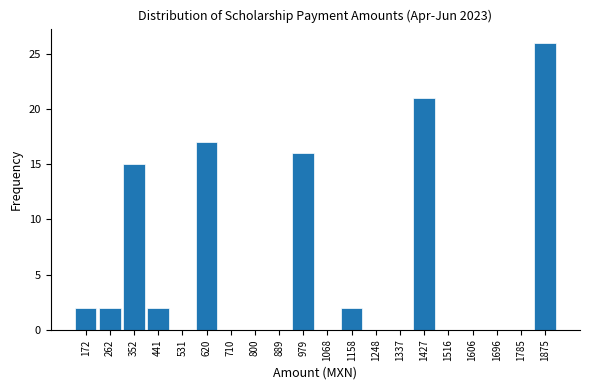

How tall is the bar that spans 130 to 220 on the x-axis? Neither the bar edges nor the heights are printed on the chart, so give them approximately, as read against the axes.

2